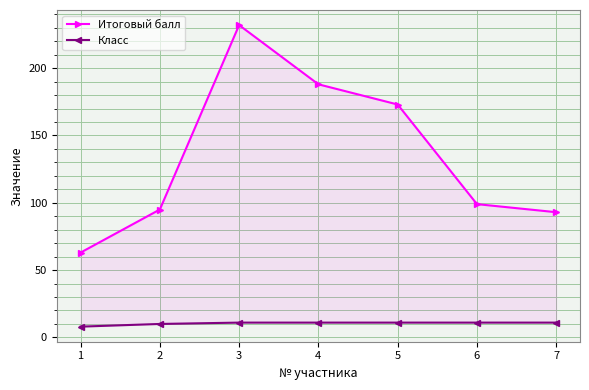

What are all the series names shown in the legend?

Итоговый балл, Класс